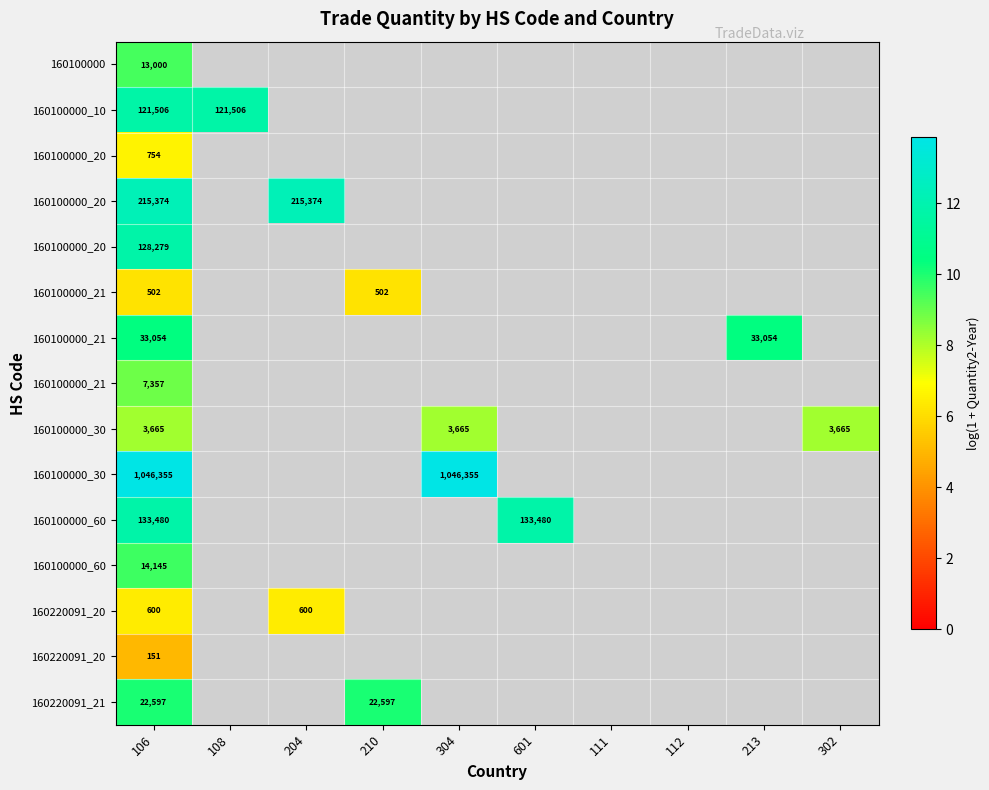

What is the minimum value shown in the chart?

5.0